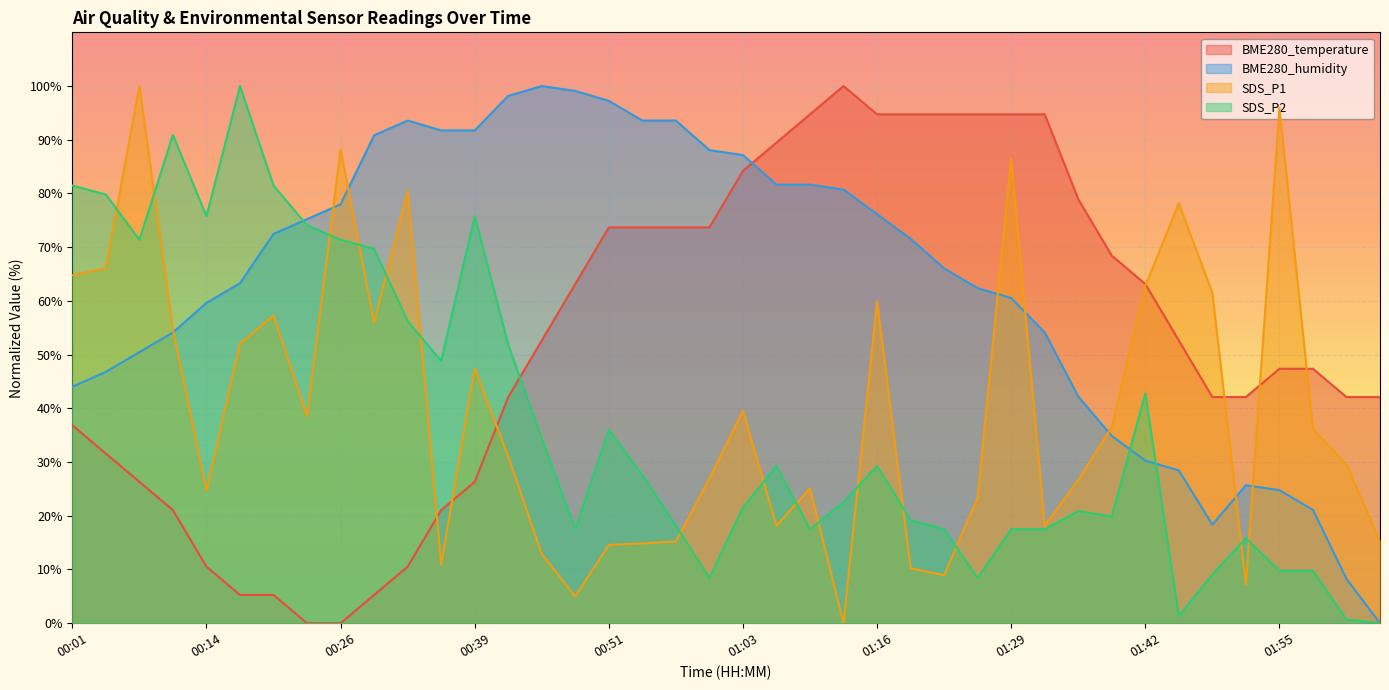

What is the sum of the BME280_humidity values at 01:23 and 00:57?

159.6